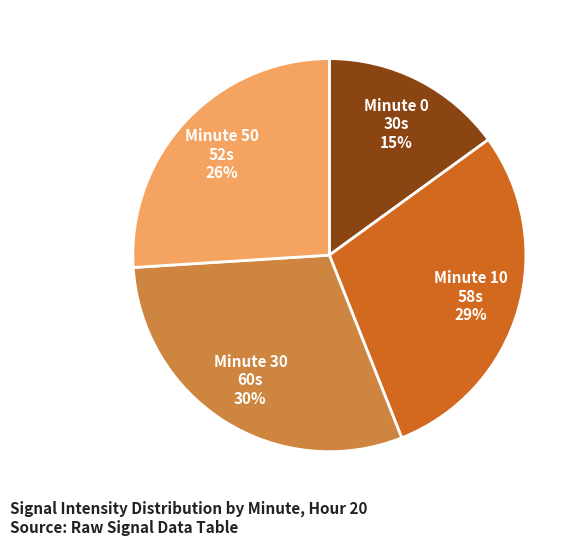

True or false: Minute 50 52s 26% accounts for 26% of the total.

True